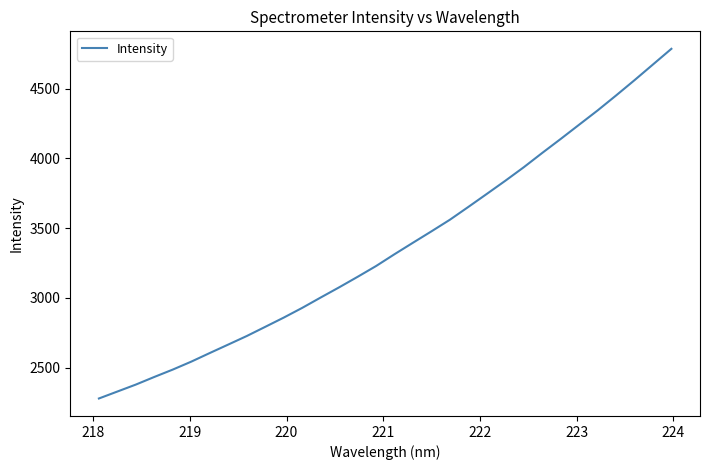

What is the difference between the maximum and minimum values?

2507.2